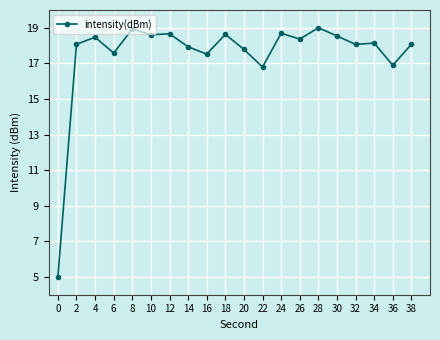

Does the chart have visible grid lines?

Yes